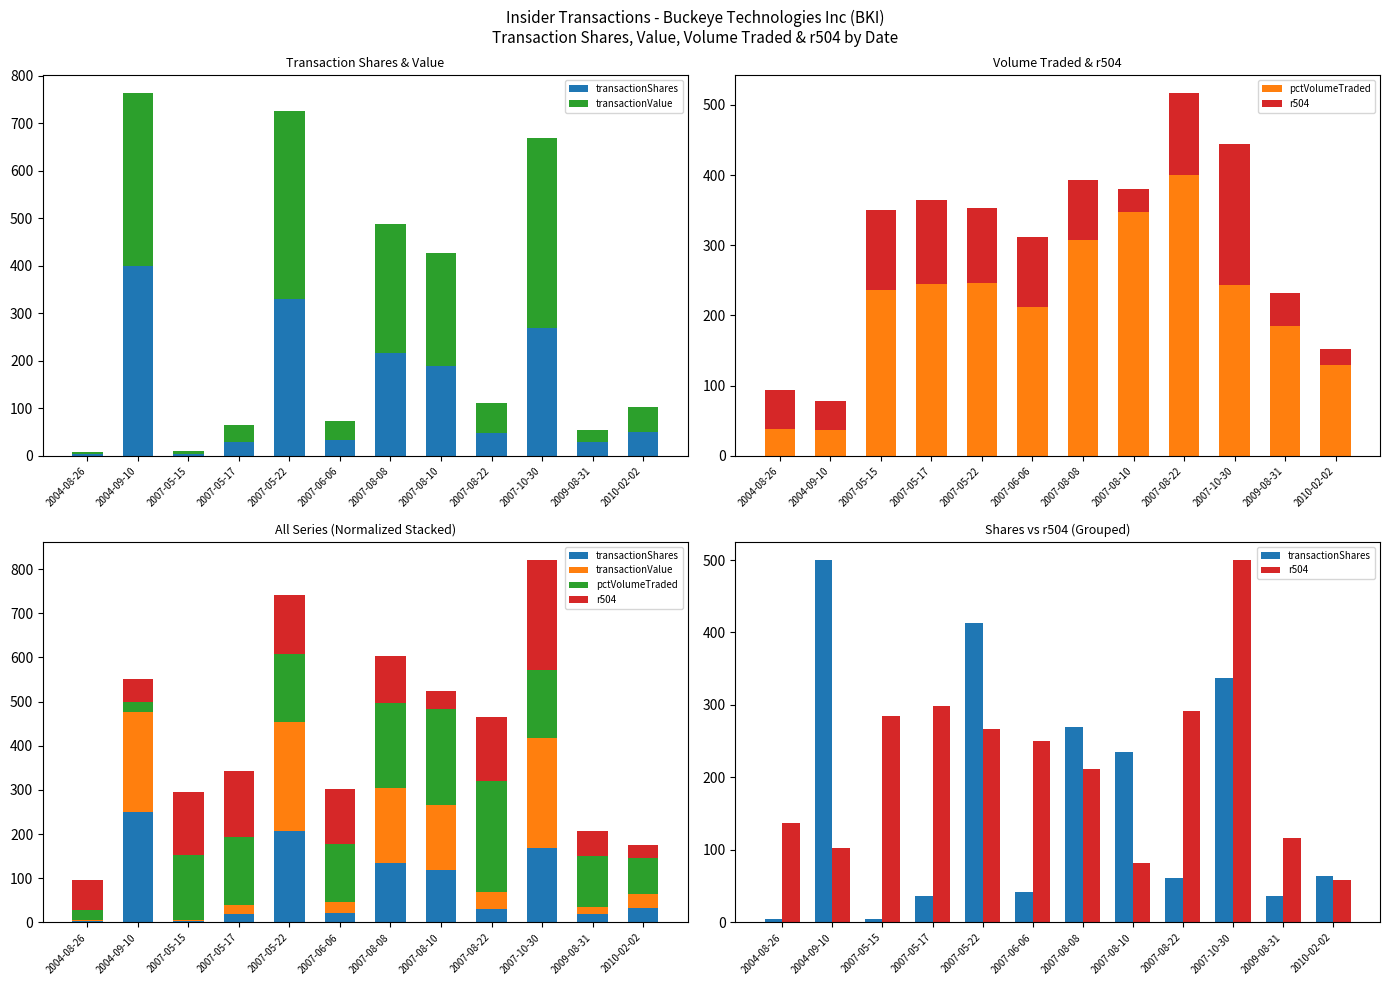

How many values in the transactionShares series exceed 63?

6